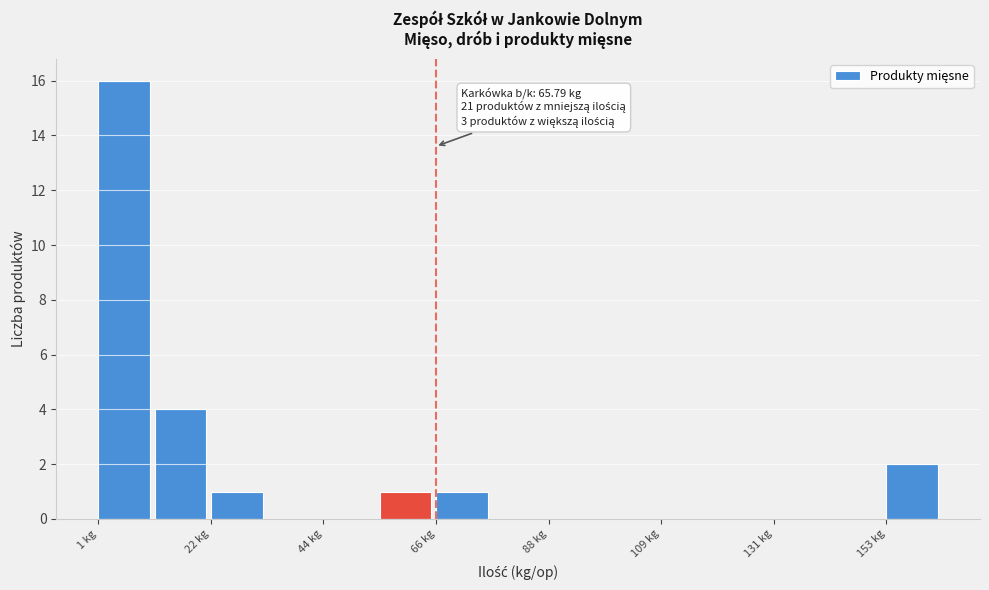

Read against the x-axis, roughly where is the centre of the tallest bar?

5